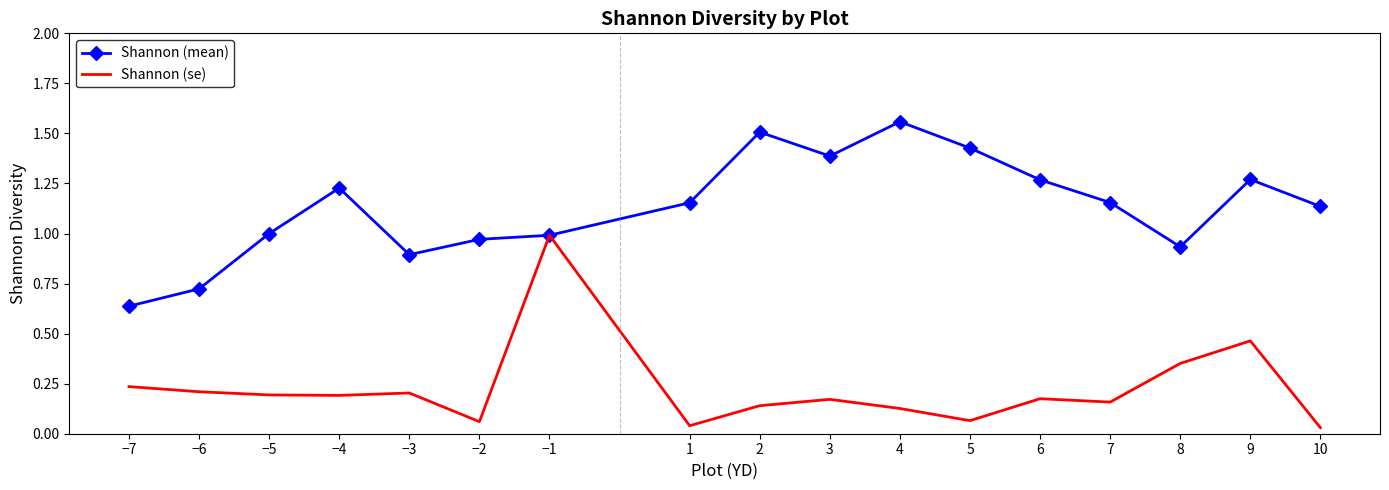

At how many categories does at least one series exceed 0?

17